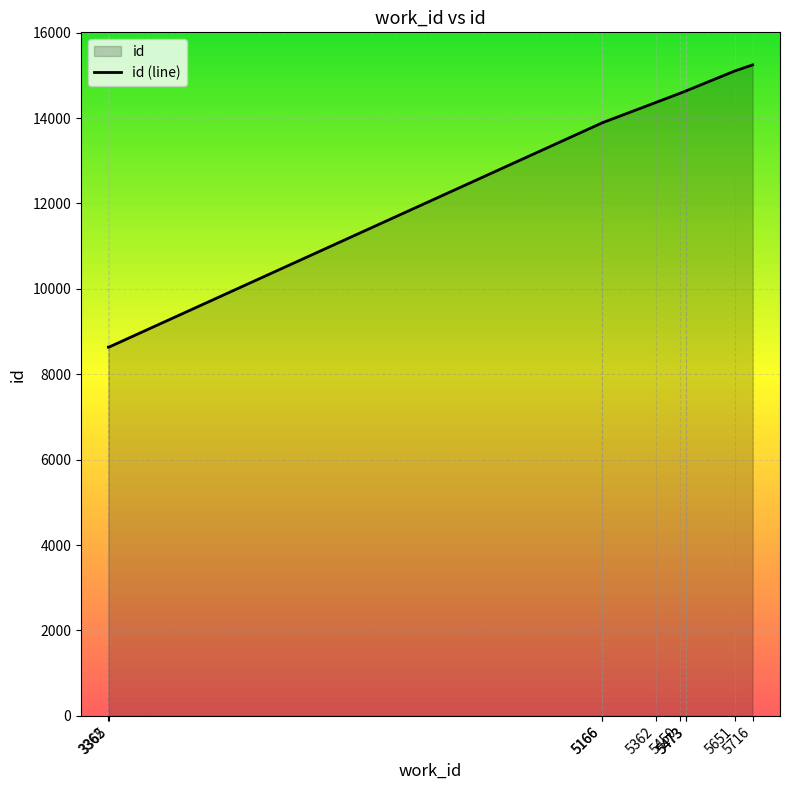

Reading right to left, extract all data points from this chart.

15245	15103	14637	14636	14579	14364	13888	13887	8639	8636